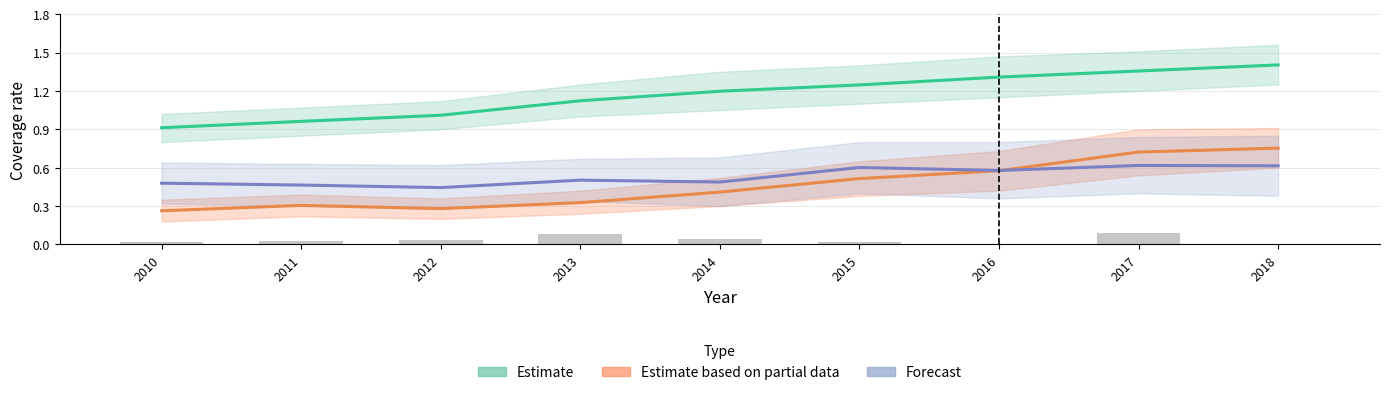

At which label does Forecast reach its peak?

2017